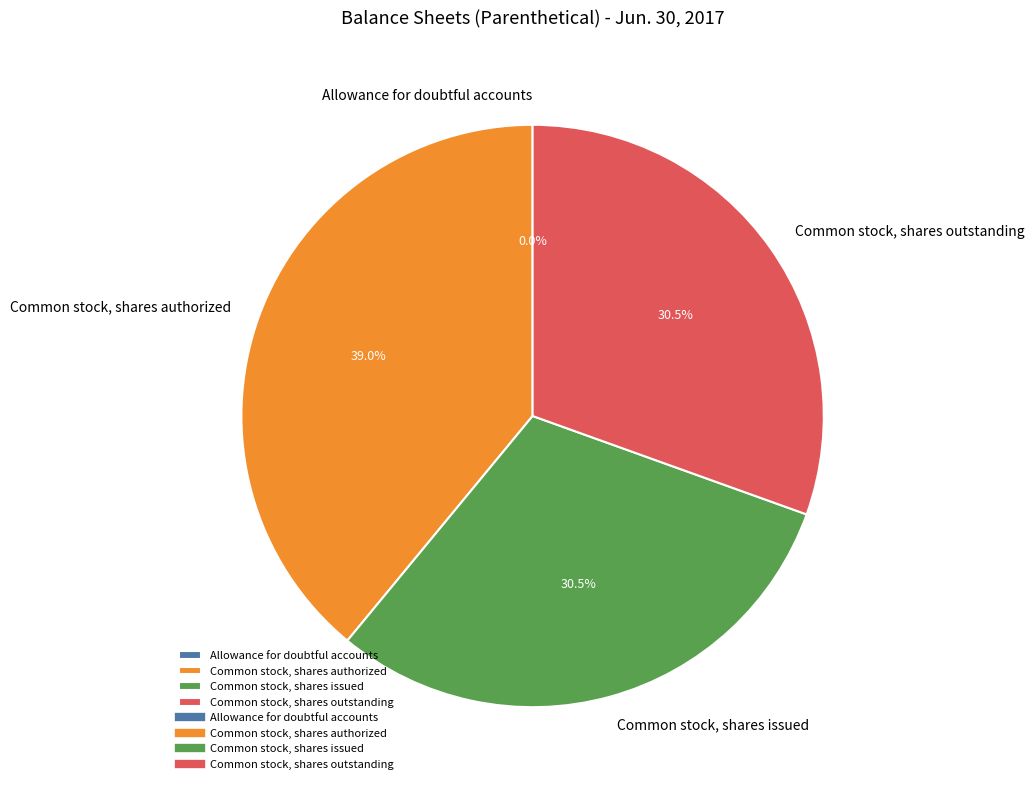

To the nearest percent, what is the average slice percentage?

25%